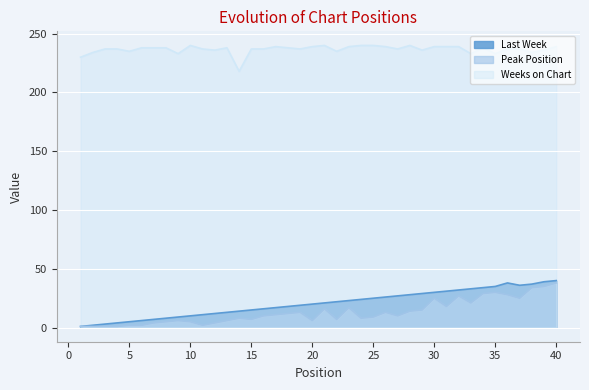

At which label does Last Week first exceed 21?

22